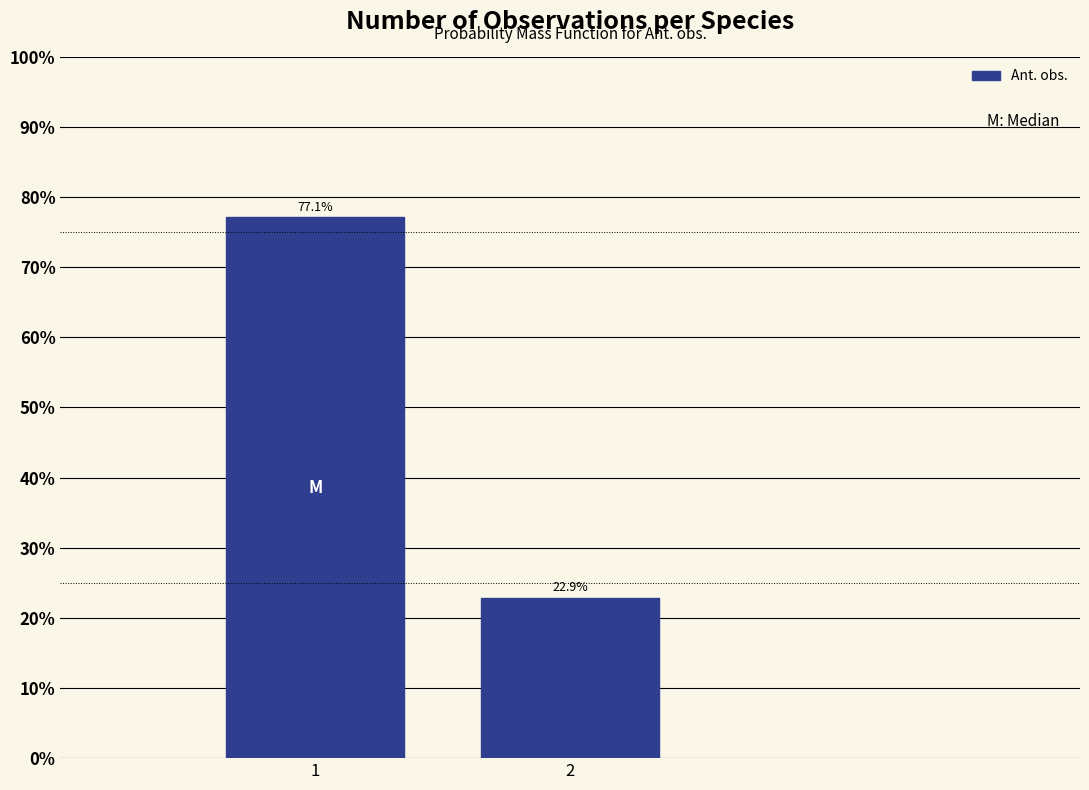

Reading left to right, extract all data points from this chart.

77.1	22.9